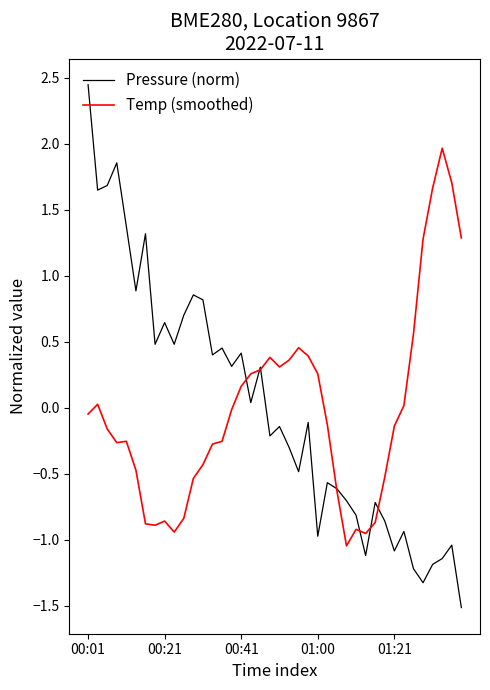

What is the smallest value displayed?

-1.5